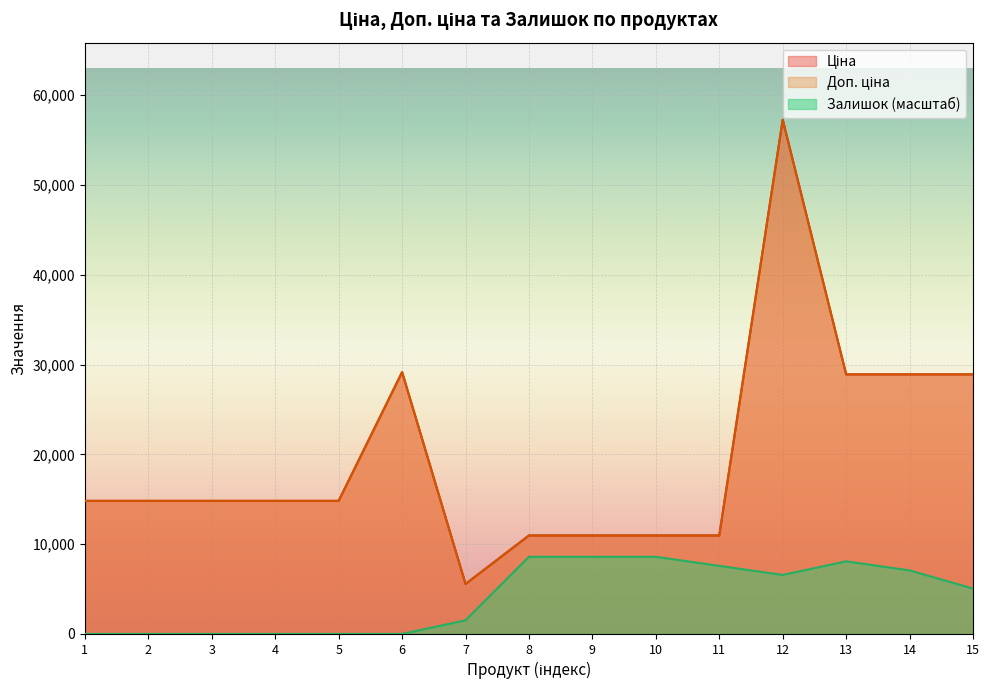

Reading left to right, list all the values displayed in this chart.

Ціна: 14817.6	14817.6	14817.6	14817.6	14817.6	29152.3	5560.3	10964.4	10964.4	10964.4	10964.4	57258.0	28901.7	28901.7	28901.7
Доп. ціна: 14817.6	14817.6	14817.6	14817.6	14817.6	29152.3	5560.3	10964.4	10964.4	10964.4	10964.4	57258.0	28901.7	28901.7	28901.7
Залишок: 0.0	0.0	0.0	0.0	0.0	0.0	1515.7	8588.7	8588.7	8588.7	7578.3	6567.8	8083.5	7073.0	5052.2